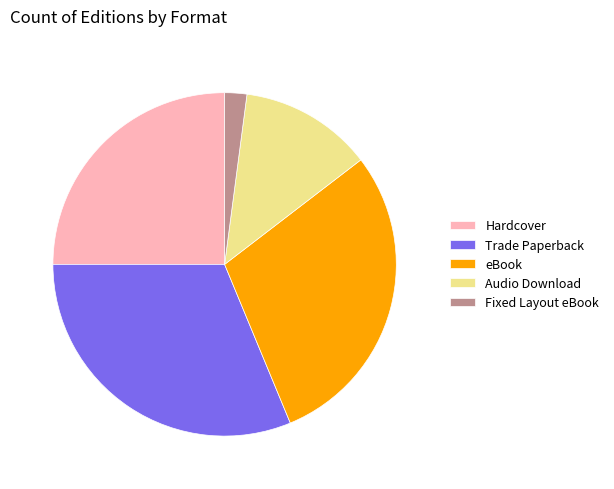

Does eBook account for over 50% of the chart?

No